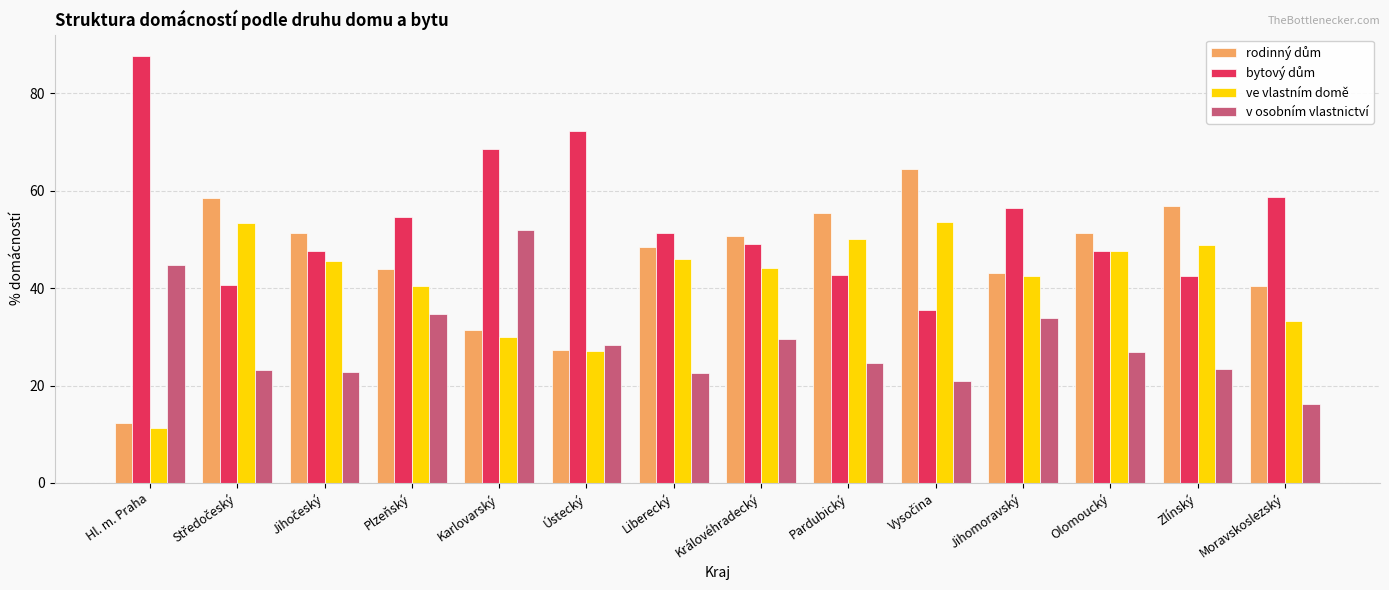

How many values in the v osobním vlastnictví series are below 26?

7